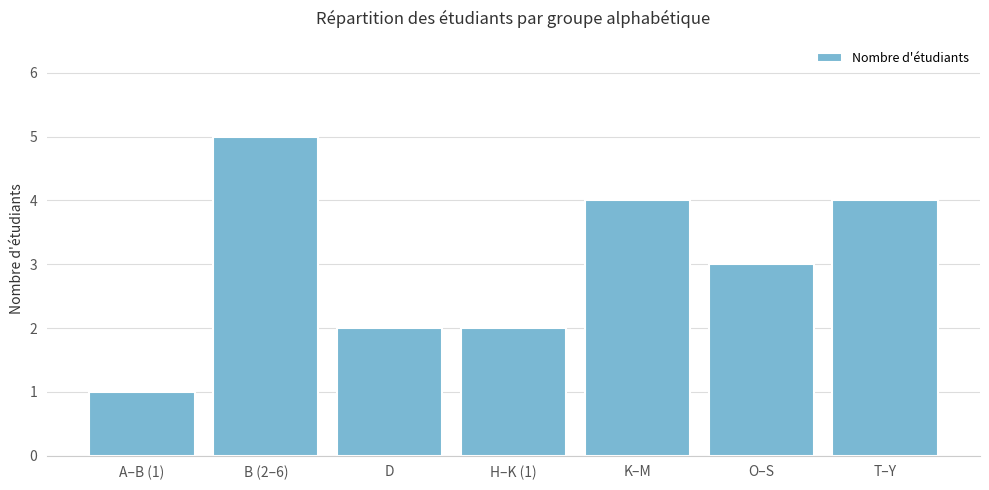

Reading left to right, list all the values displayed in this chart.

1	5	2	2	4	3	4